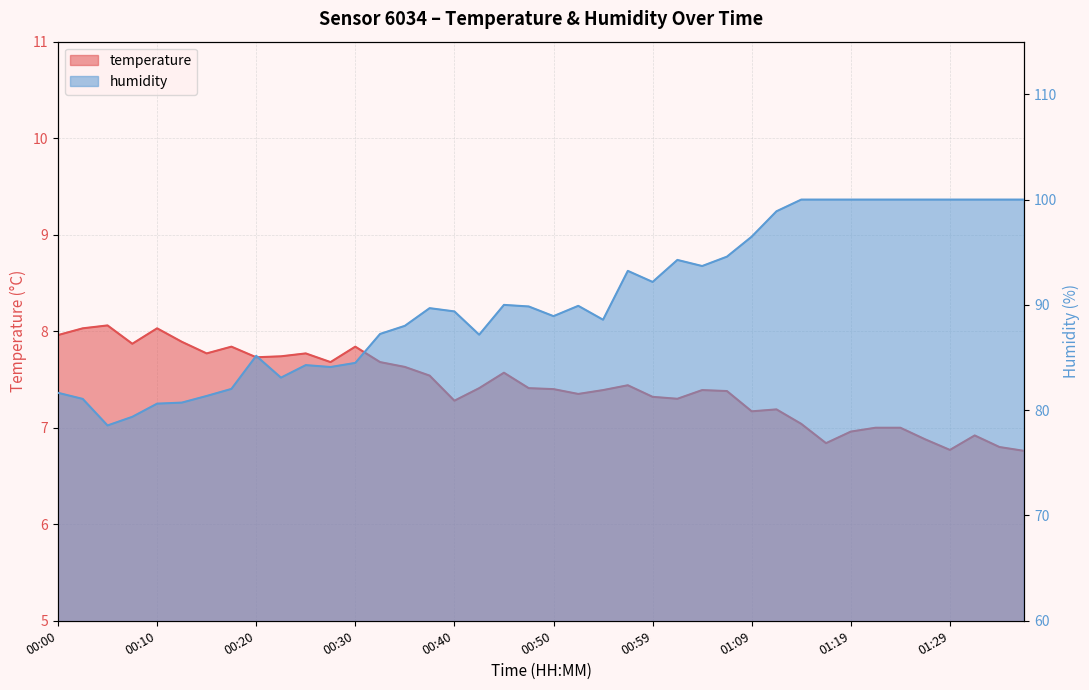

At which category does the chart reach its peak across all series?

01:14